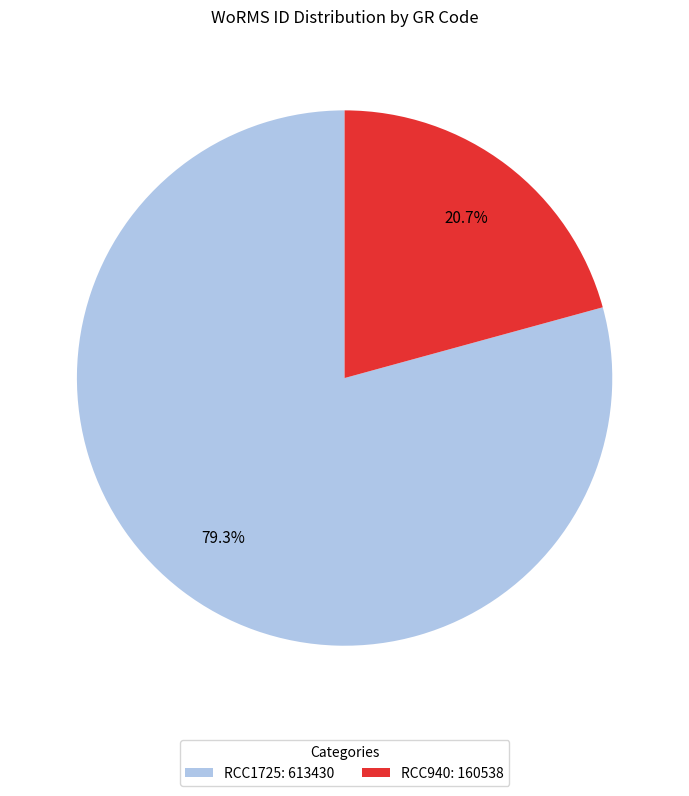

What is the smallest slice in the pie chart?

RCC940